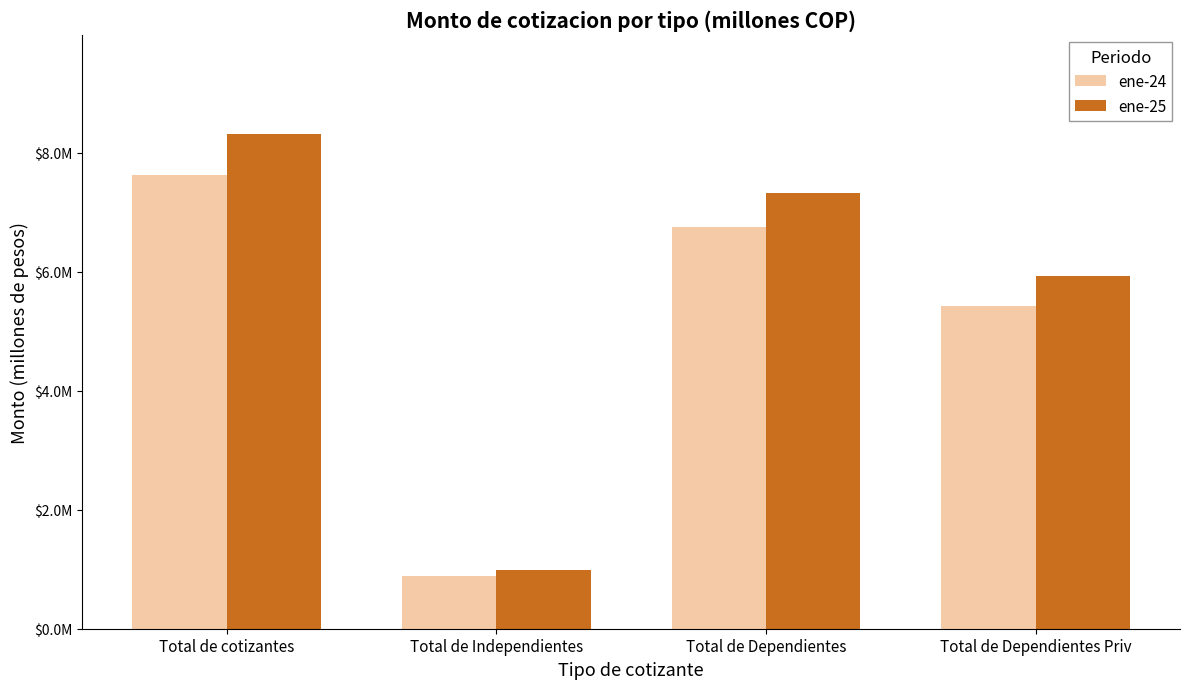

Read the ene-25 value at Total de Dependientes.

7325725.7